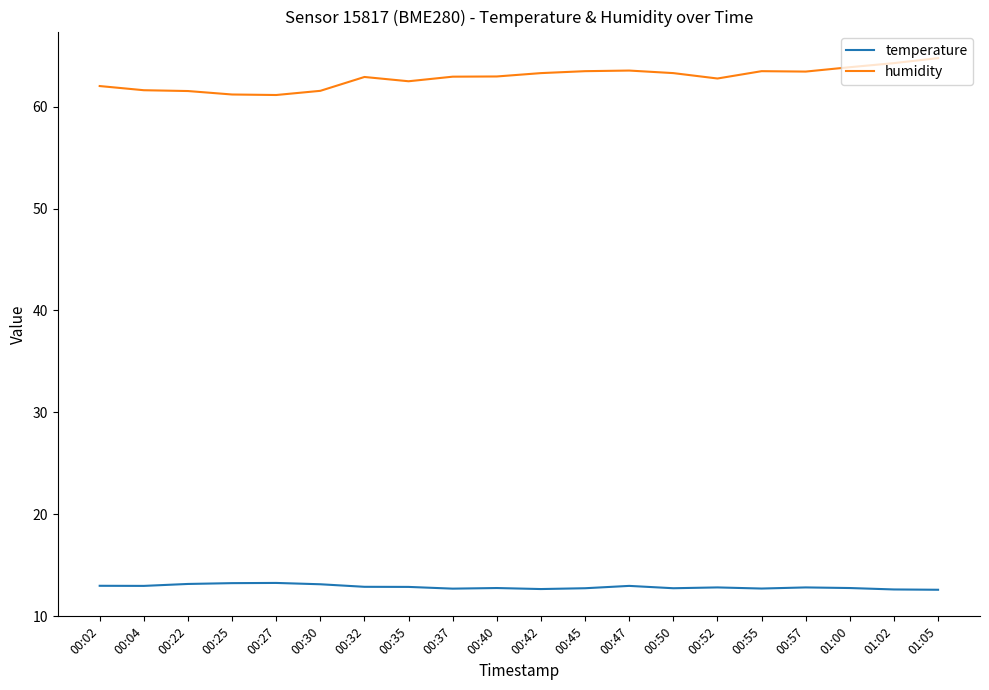

What is the highest value of the humidity series?

64.8